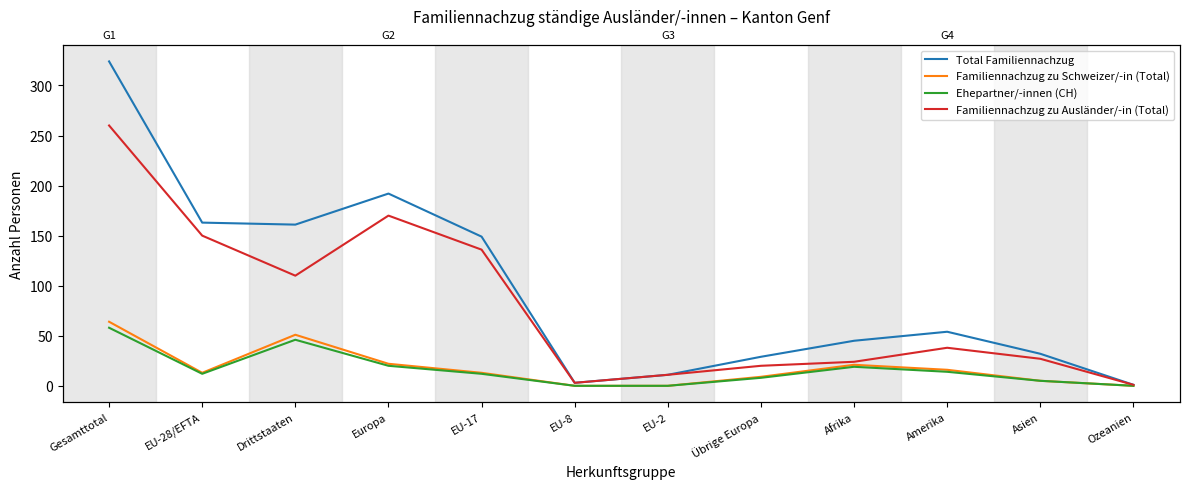

What is the highest value of the Ehepartner/-innen (CH) series?

58